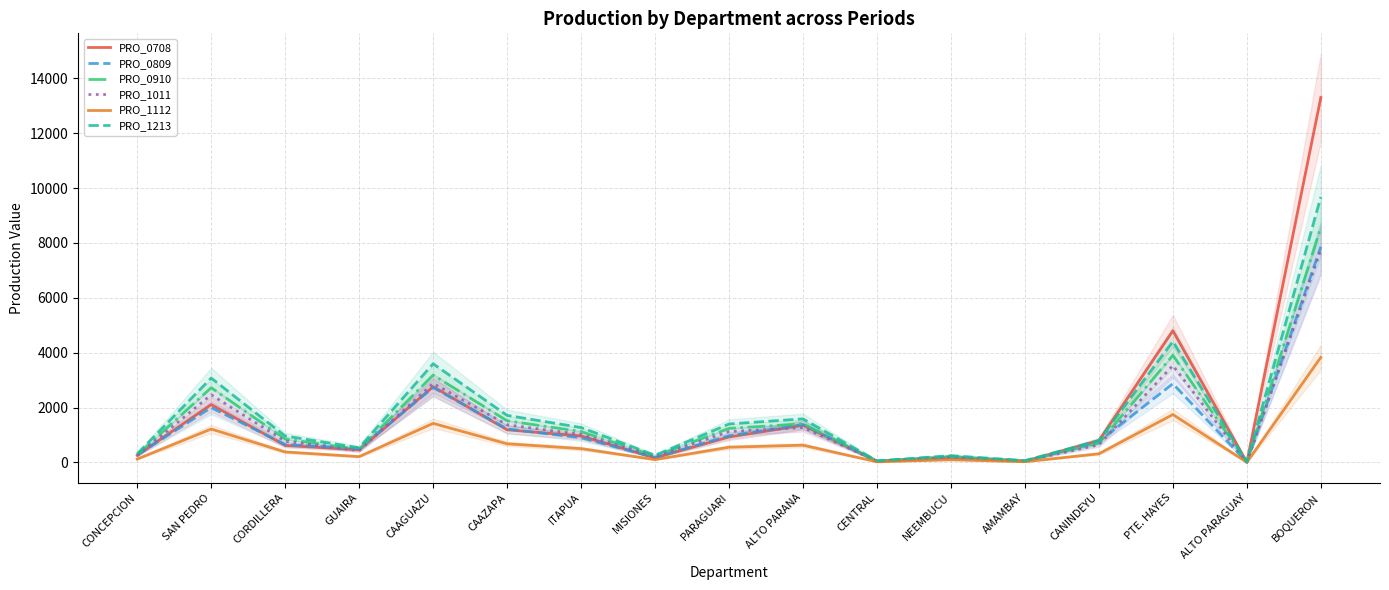

What is the sum of all PRO_0910 values?

26563